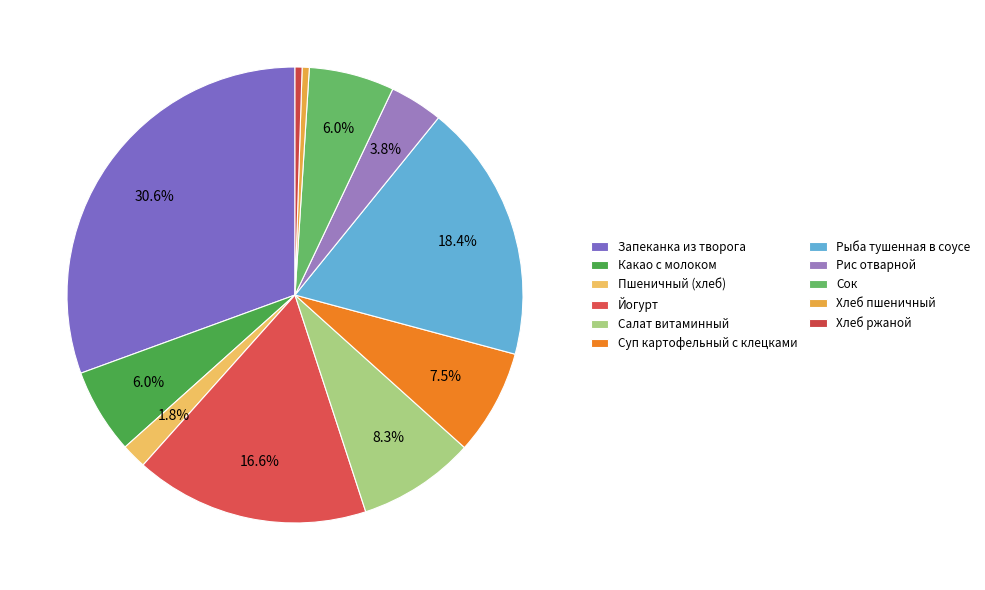

To the nearest percent, what is the difference between the largest and smallest slice percentages?

30%